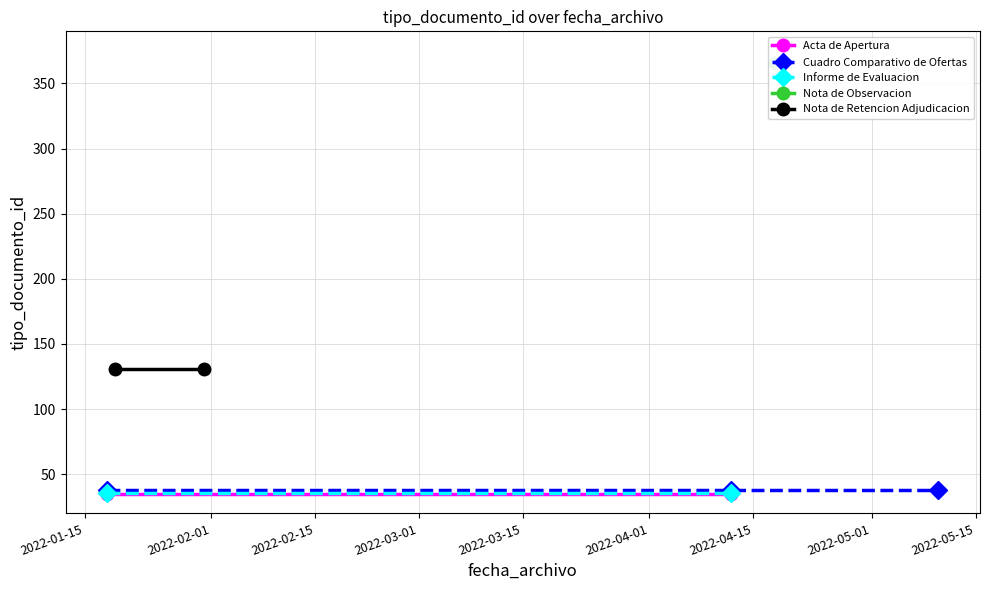

What is the change in value from 2022-05-10 to 2022-04-12?

-2